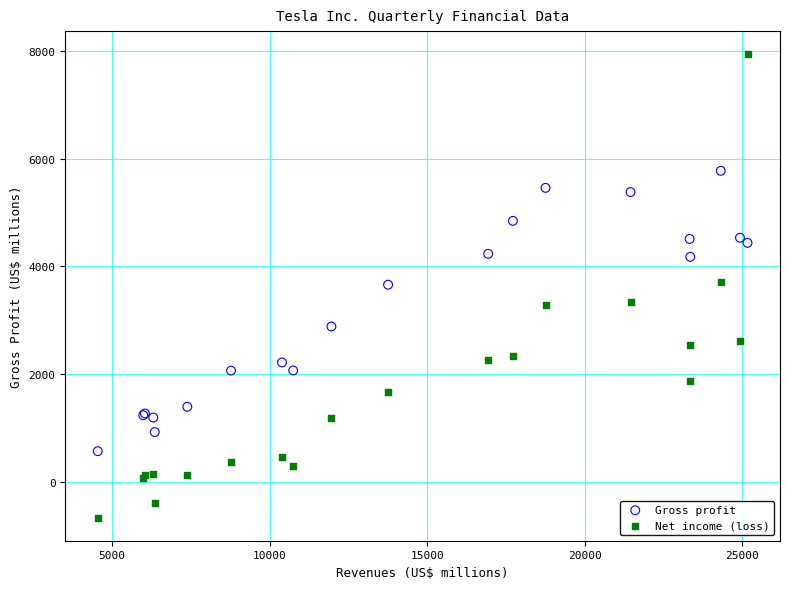

Which series reaches the minimum Y coordinate?

Net income (loss)